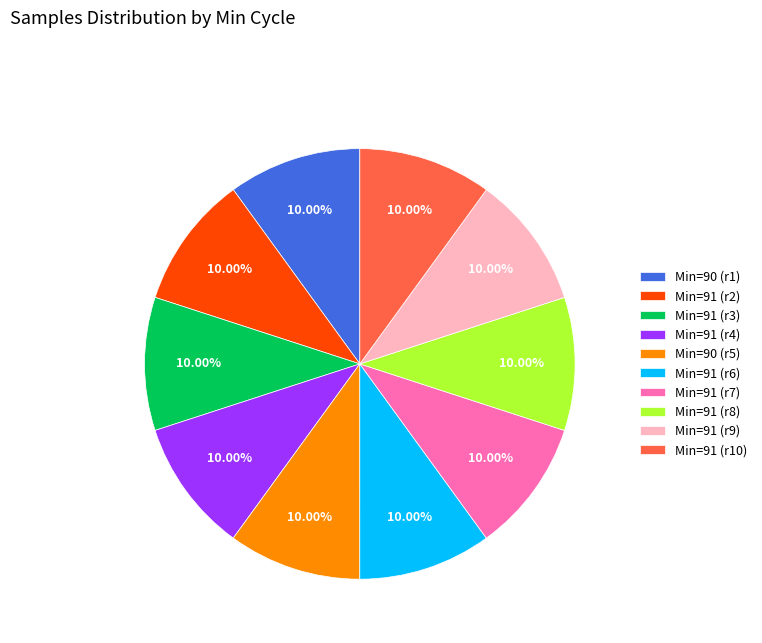

What is the ratio of the value at Min=91 (r2) to the value at Min=91 (r7)?

1.0